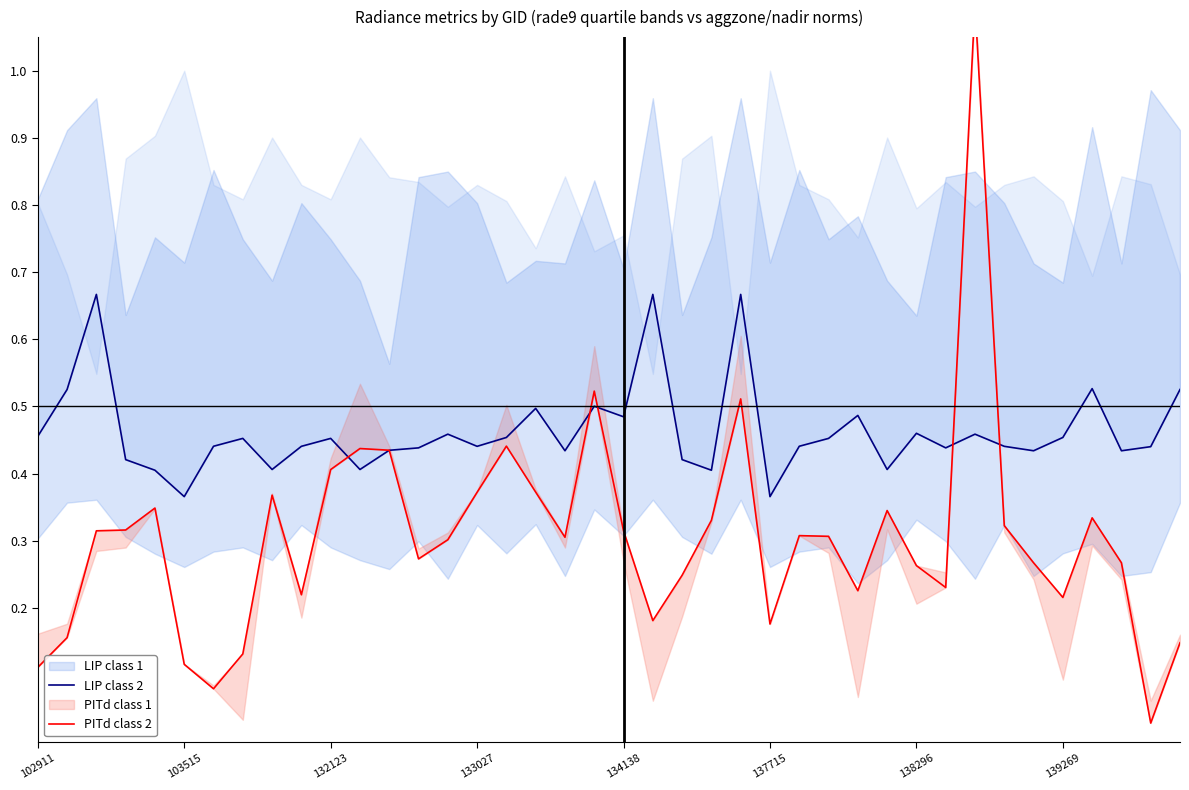

What is the sum of the PITd class 2 values at 10 and 21?

0.6